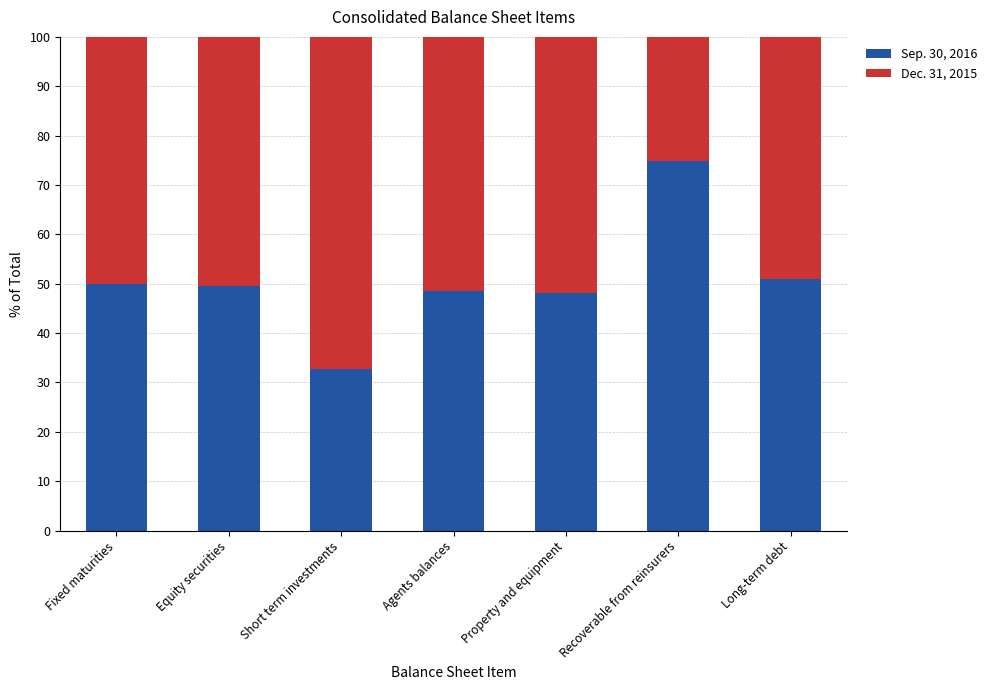

What is the value of the Sep. 30, 2016 bar at the 5th from the left?

48.2